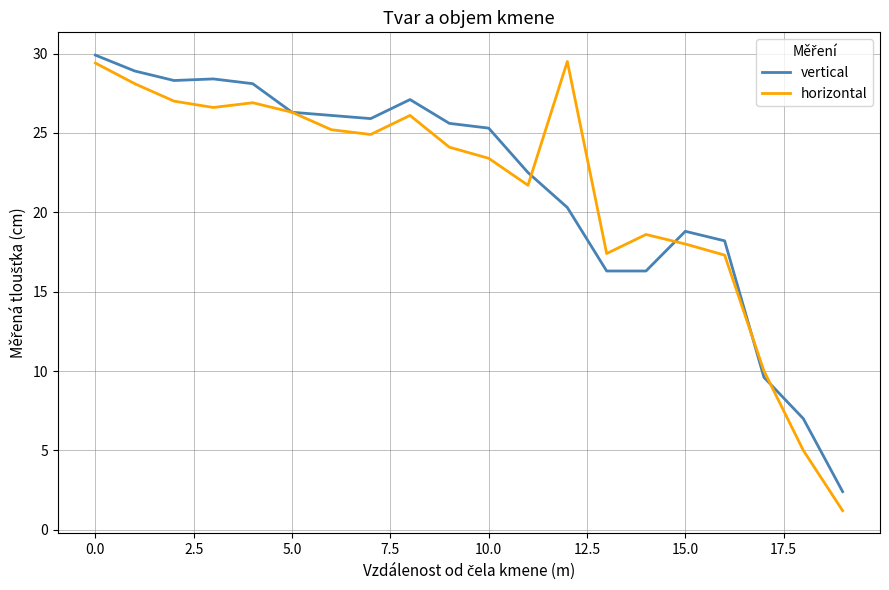

What is the lowest value of the vertical series?

2.4